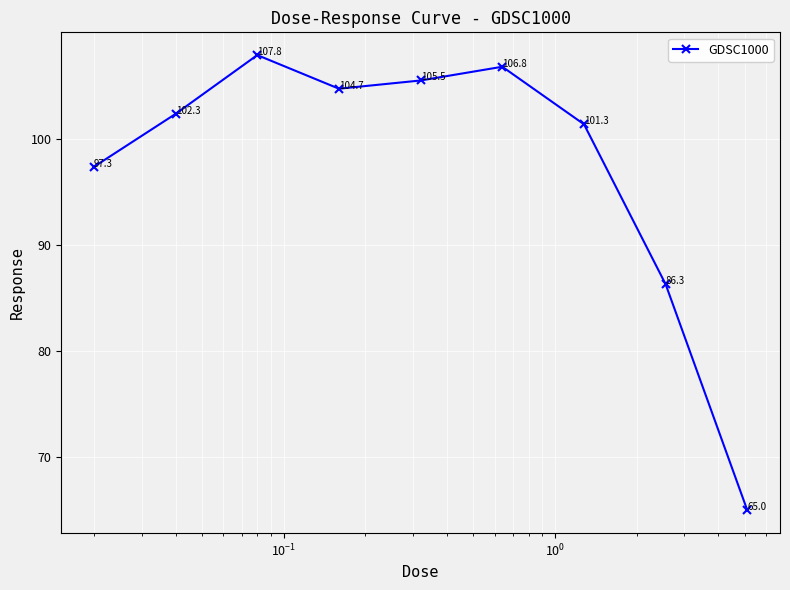

What is the value of the 4th point from the left?

104.7